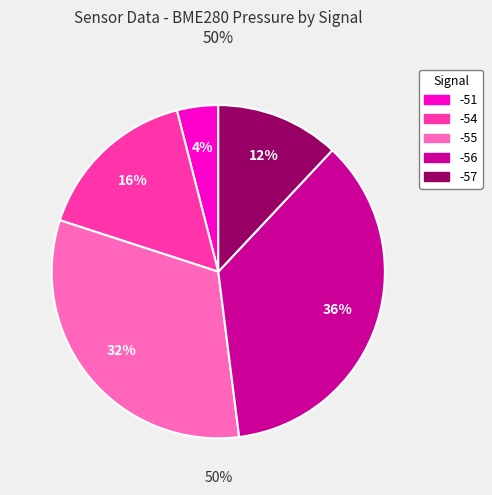

Is there any slice that represents more than half of the pie?

No